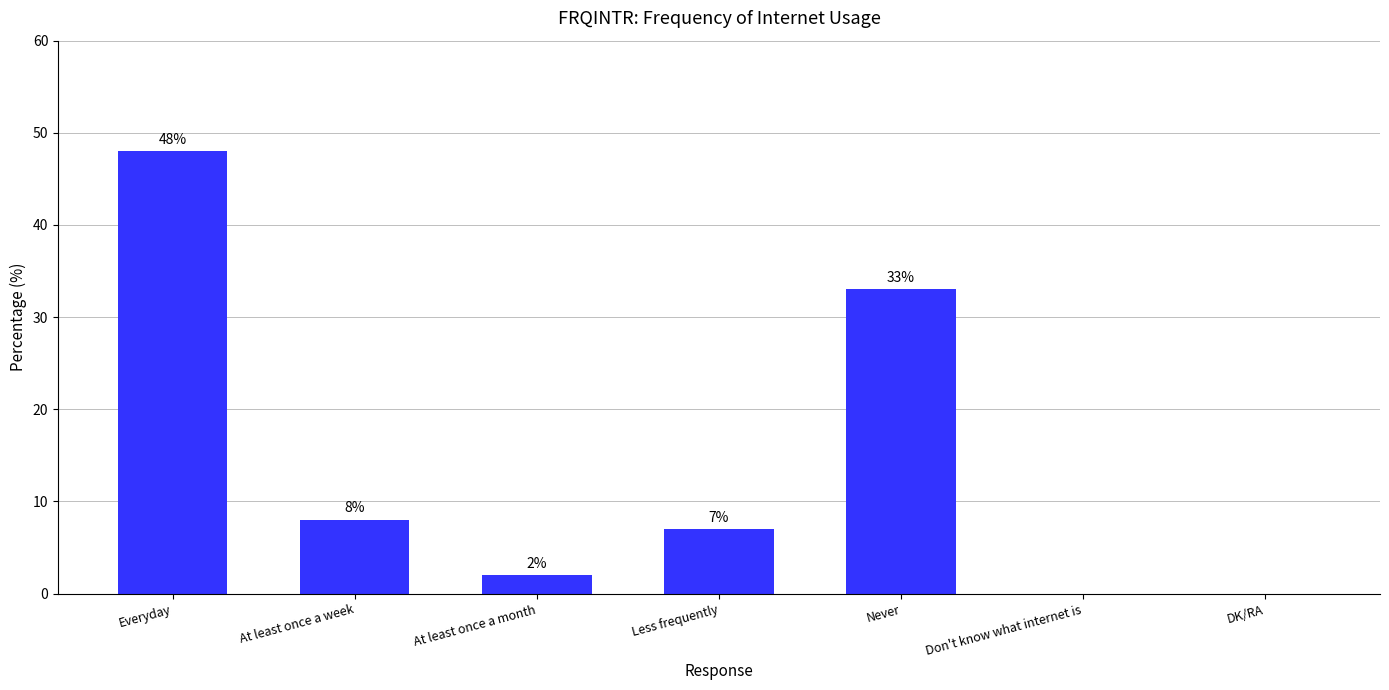

What is the change in value from Never to DK/RA?

-33